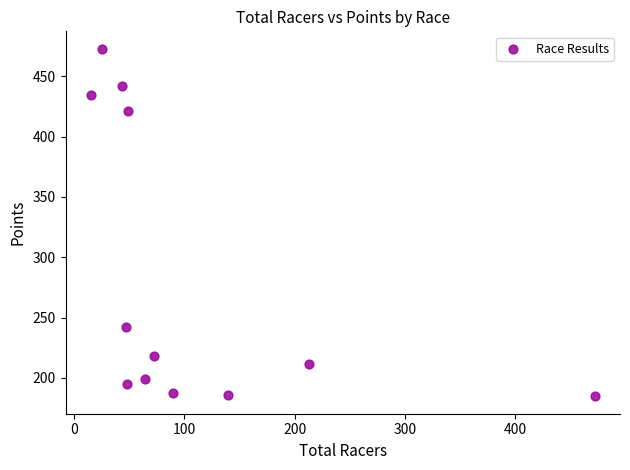

What Y value in the scatter plot is closest to 328?

242.4